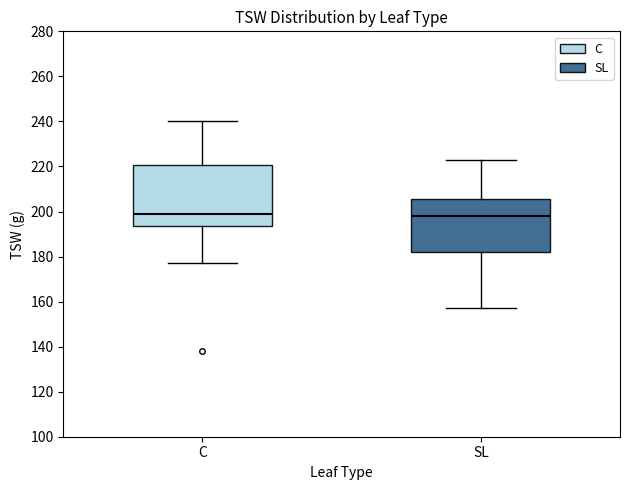

Reading left to right, read every box against the y-axis: the position of its median line, the range the box covers, and the ends of its whiskers. The values are not printed on the chart, so give them approximately, as read against the axis.

C: median 200, box 194 to 220, whiskers 178 to 240
SL: median 198, box 182 to 206, whiskers 158 to 224